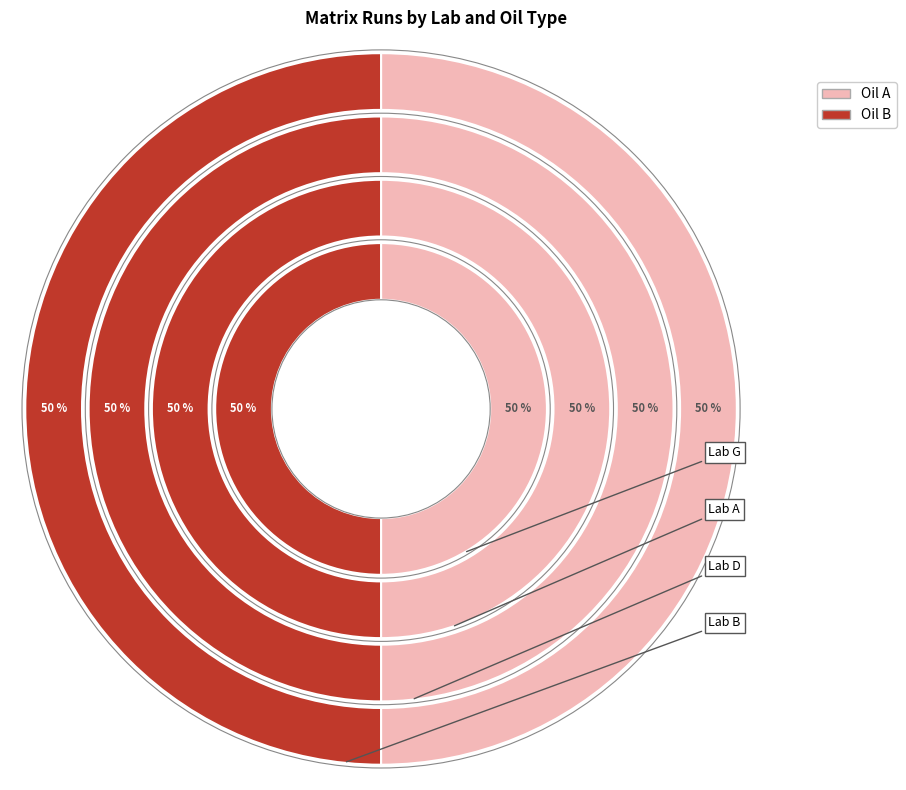

True or false: Lab G accounts for 14% of the total.

True